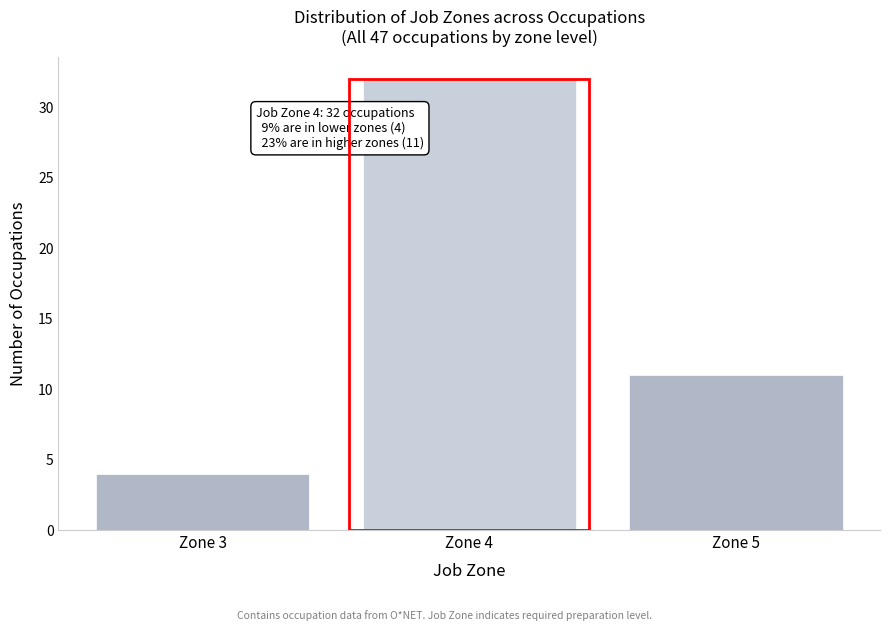

Which range on the x-axis has the tallest bar?

3.5 to 4.5